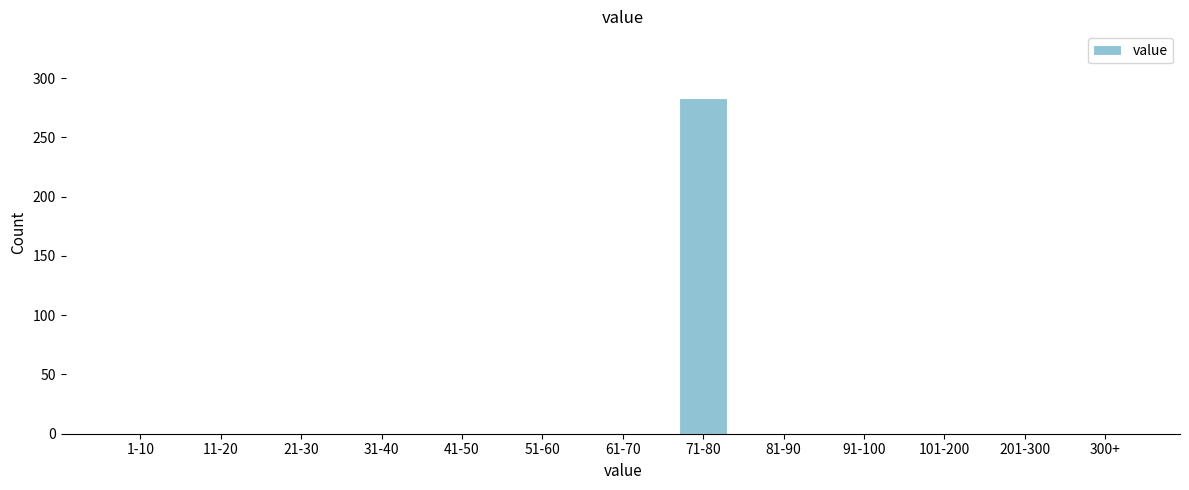

At which category does the chart reach its peak across all series?

71-80